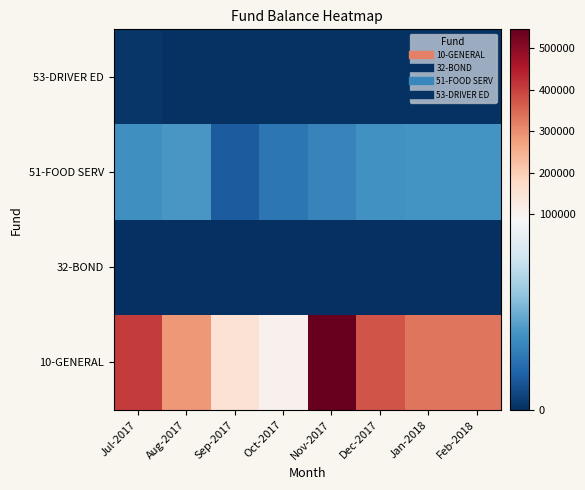

What is the total value across all series at Feb-2018?

367541.5